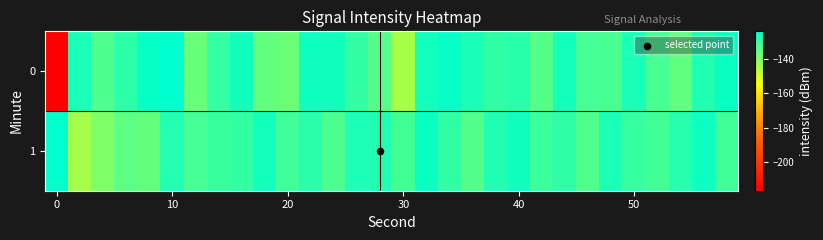

Reading left to right, extract all data points from this chart.

0: -216.5	-127.1	-133.3	-129.2	-124.6	-124.0	-136.6	-130.3	-126.2	-135.5	-136.6	-125.7	-126.1	-130.2	-134.3	-144.0	-126.3	-124.8	-127.2	-129.7	-128.8	-134.2	-126.4	-132.2	-132.6	-127.2	-132.5	-135.5	-127.8	-125.0
1: -123.9	-143.7	-139.3	-135.2	-135.9	-128.1	-132.0	-130.8	-130.2	-126.3	-131.5	-129.0	-133.0	-127.5	-128.0	-132.0	-125.0	-130.0	-134.0	-128.0	-126.0	-131.0	-129.5	-133.5	-127.0	-130.5	-132.0	-128.5	-125.5	-131.5